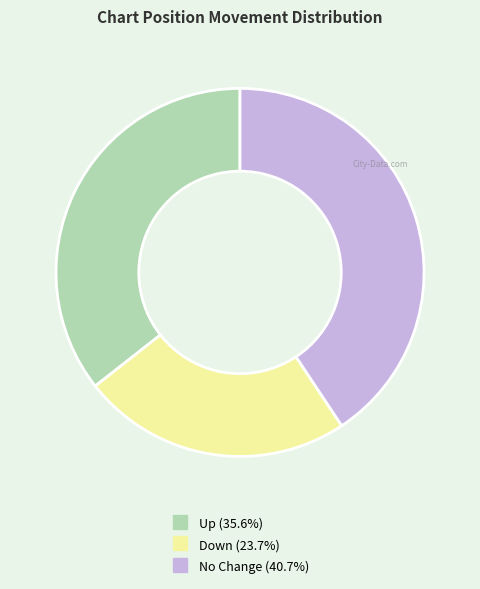

Does any single category account for the majority?

No